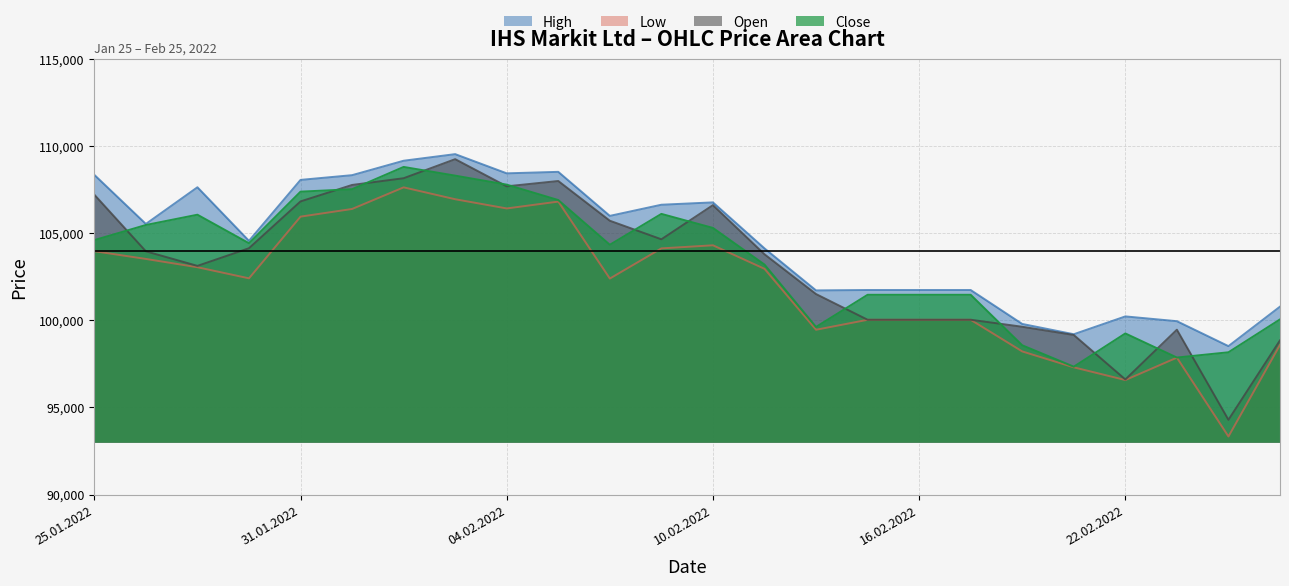

The value of Close at 07.02.2022 is 62207. True or false?

False